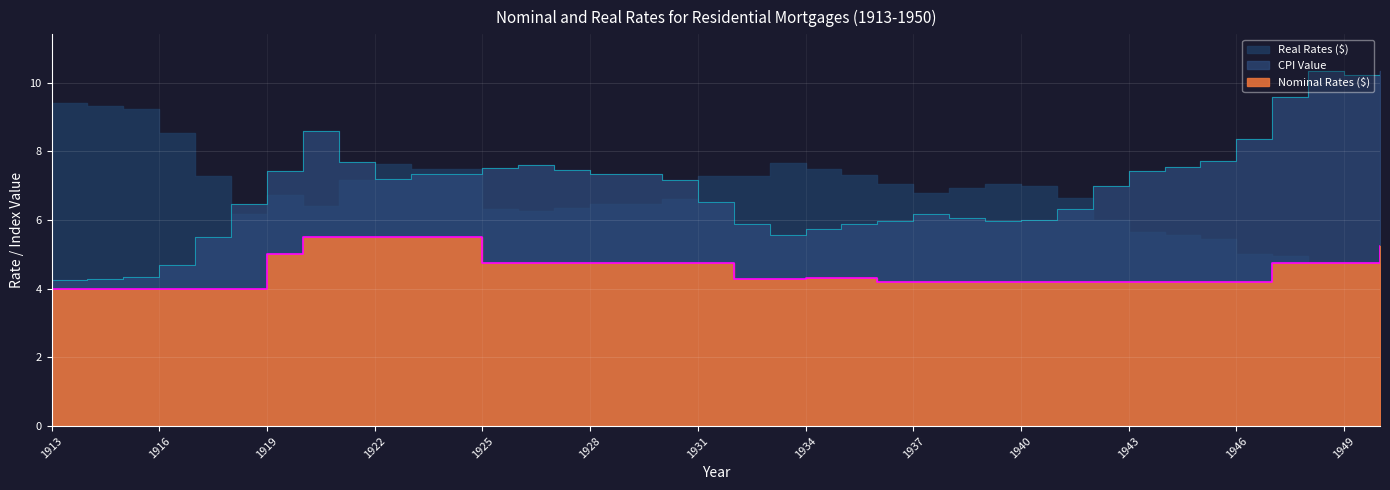

What is the spread (max minus min) of values at 1916?

0.7